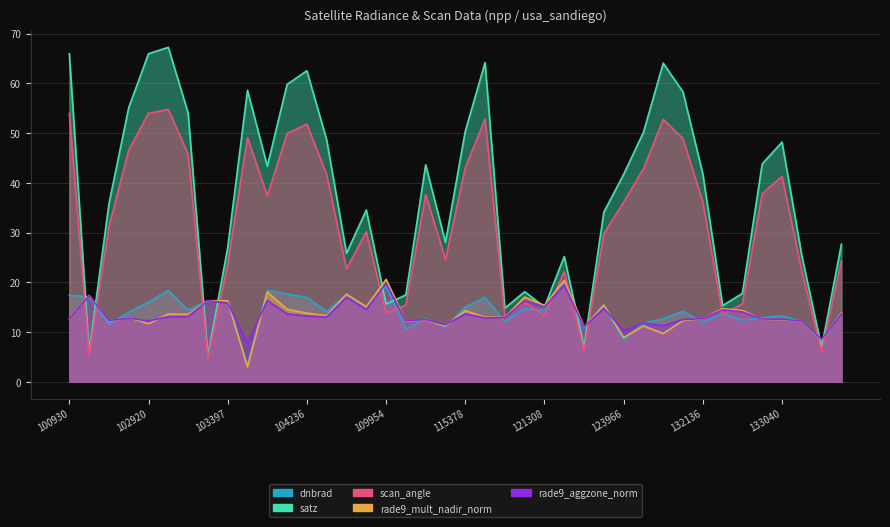

What is the sum of the rade9_mult_nadir_norm values at 121308 and 133405?

23.8